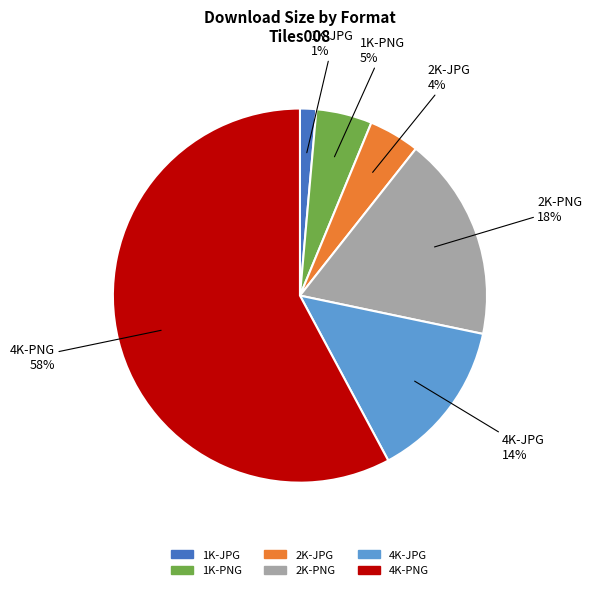

Between 2K-PNG and 4K-PNG, which is larger?

4K-PNG